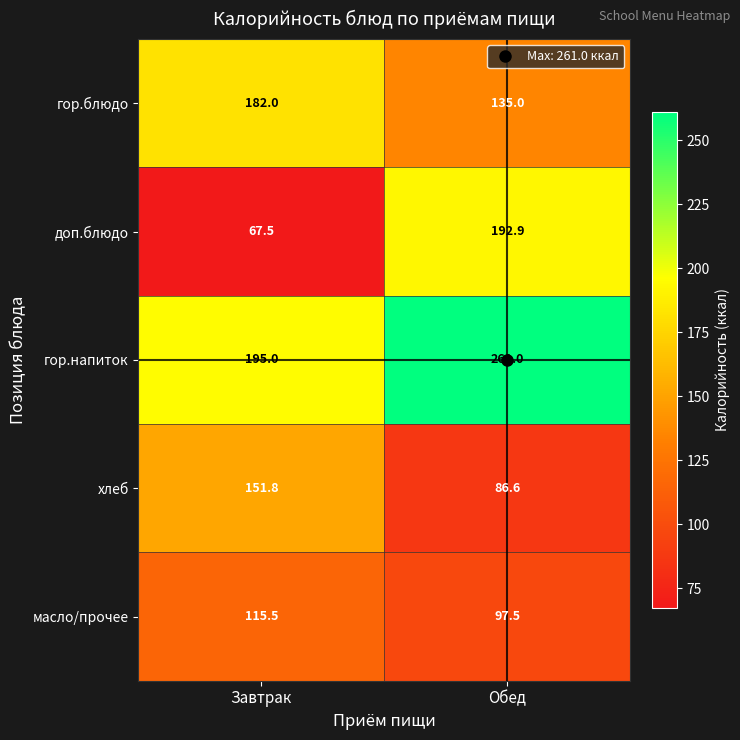

What is the difference between the maximum and minimum values in the гор.блюдо series?

47.0